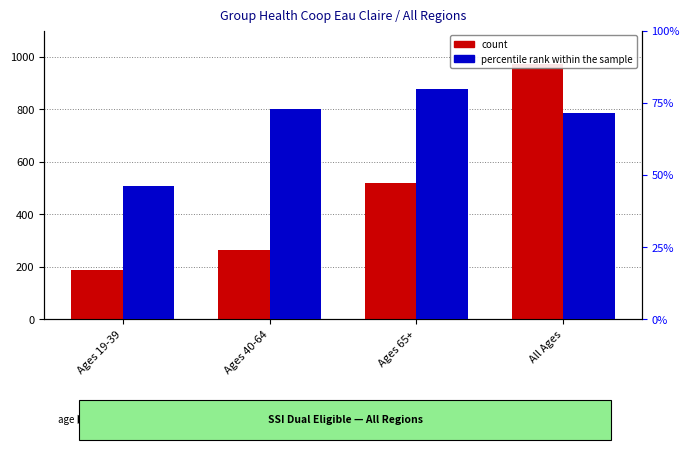

How many bars are there in total?

8